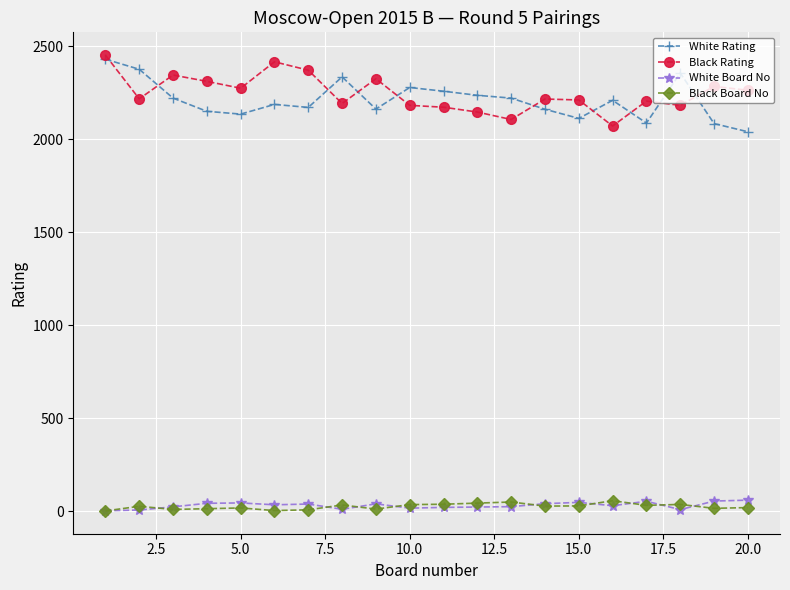

True or false: Black Rating has more than 0 interior local peaks.

True